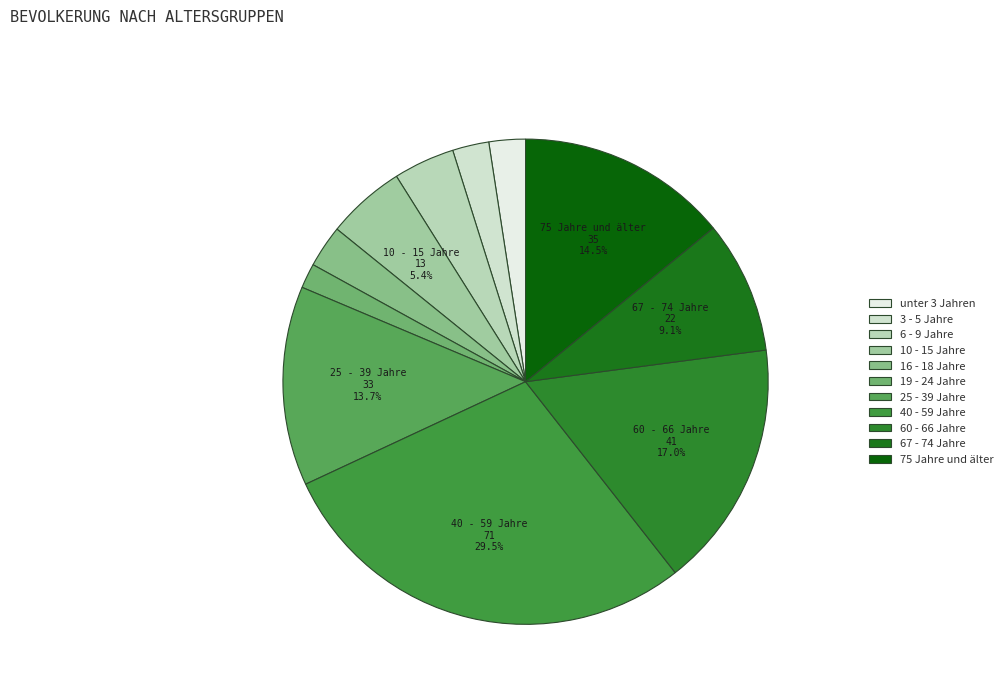

Combined, do 40 - 59 Jahre and 10 - 15 Jahre account for over 50%?

No